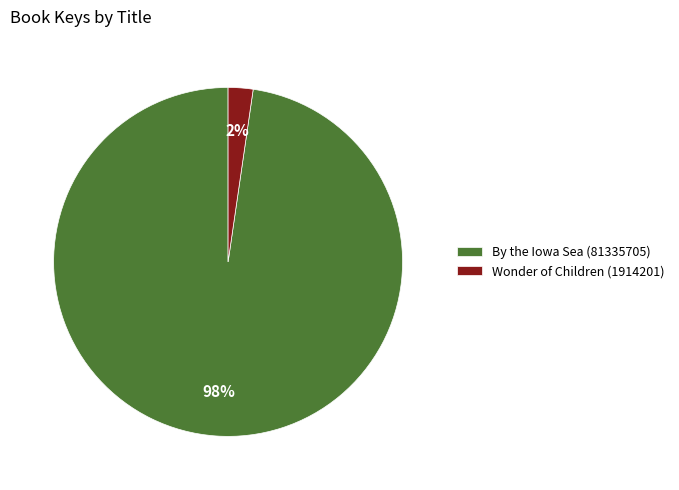

How many segments does this pie chart have?

2